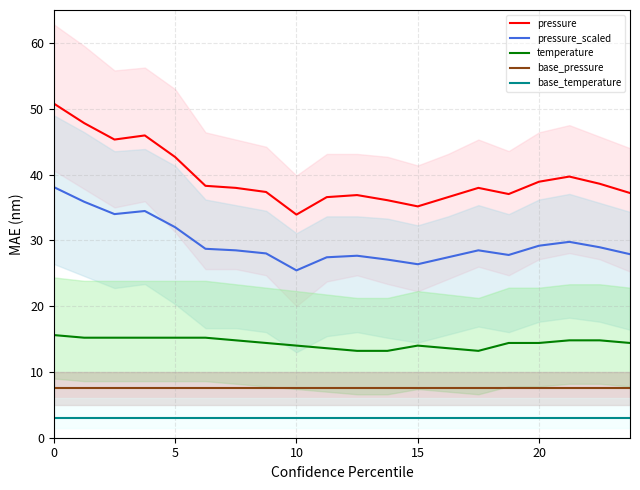

Reading left to right, extract all data points from this chart.

pressure: 50.8	47.8	45.3	45.9	42.7	38.3	38.0	37.3	33.9	36.6	36.9	36.1	35.2	36.6	38.0	37.0	38.9	39.7	38.6	37.2
pressure_scaled: 38.1	35.9	34.0	34.5	32.0	28.7	28.5	28.0	25.4	27.4	27.7	27.1	26.4	27.4	28.5	27.8	29.2	29.8	28.9	27.9
temperature: 15.6	15.2	15.2	15.2	15.2	15.2	14.8	14.4	14.0	13.6	13.2	13.2	14.0	13.6	13.2	14.4	14.4	14.8	14.8	14.4
base_pressure: 7.5	7.5	7.5	7.5	7.5	7.5	7.5	7.5	7.5	7.5	7.5	7.5	7.5	7.5	7.5	7.5	7.5	7.5	7.5	7.5
base_temperature: 3.0	3.0	3.0	3.0	3.0	3.0	3.0	3.0	3.0	3.0	3.0	3.0	3.0	3.0	3.0	3.0	3.0	3.0	3.0	3.0